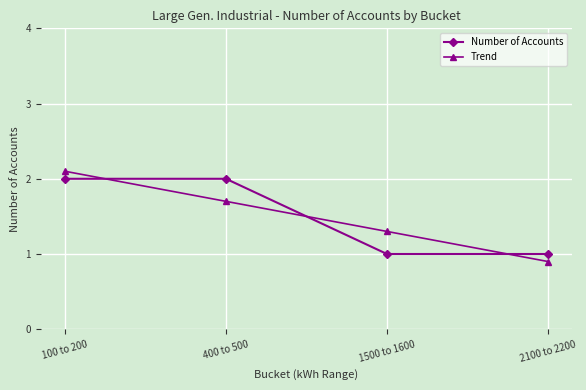

True or false: Trend has a value of 2.1 at 100 to 200.

True